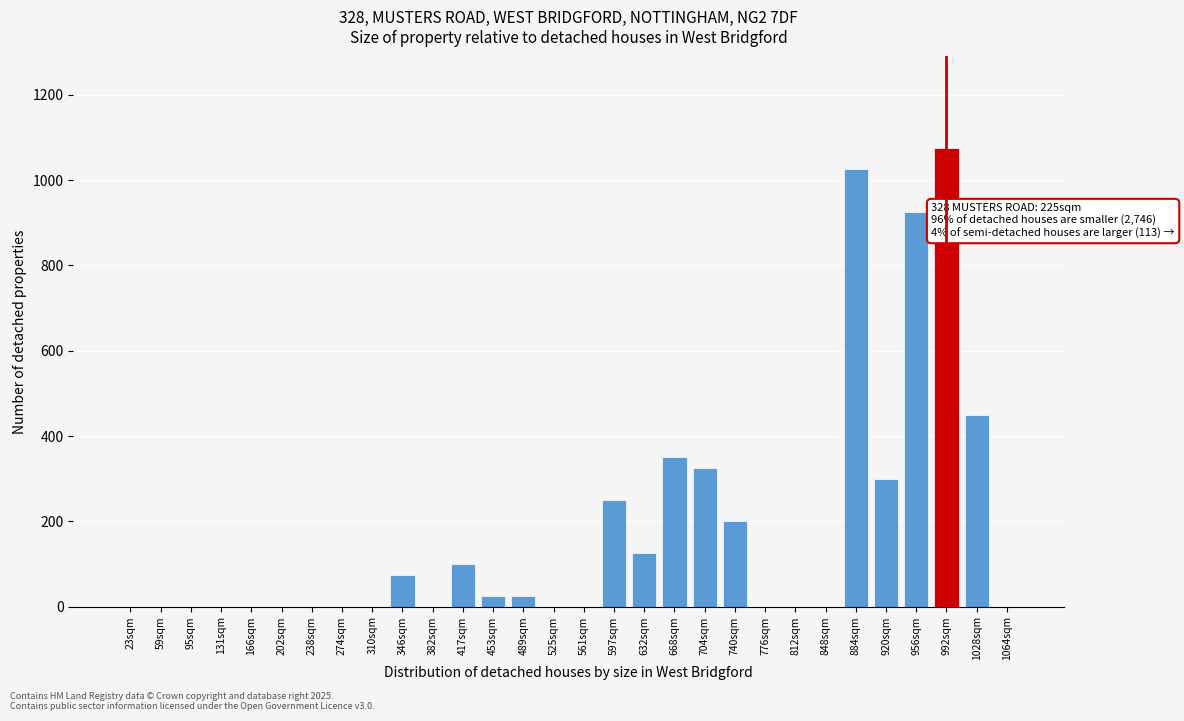

Reading left to right, transcribe all the data shown in this chart.

23sqm=0	59sqm=0	95sqm=0	131sqm=0	166sqm=0	202sqm=0	238sqm=0	274sqm=0	310sqm=0	346sqm=75	382sqm=0	417sqm=100	453sqm=25	489sqm=25	525sqm=0	561sqm=0	597sqm=250	632sqm=125	668sqm=350	704sqm=325	740sqm=200	776sqm=0	812sqm=0	848sqm=0	884sqm=1025	920sqm=300	956sqm=925	992sqm=1075	1028sqm=450	1064sqm=0